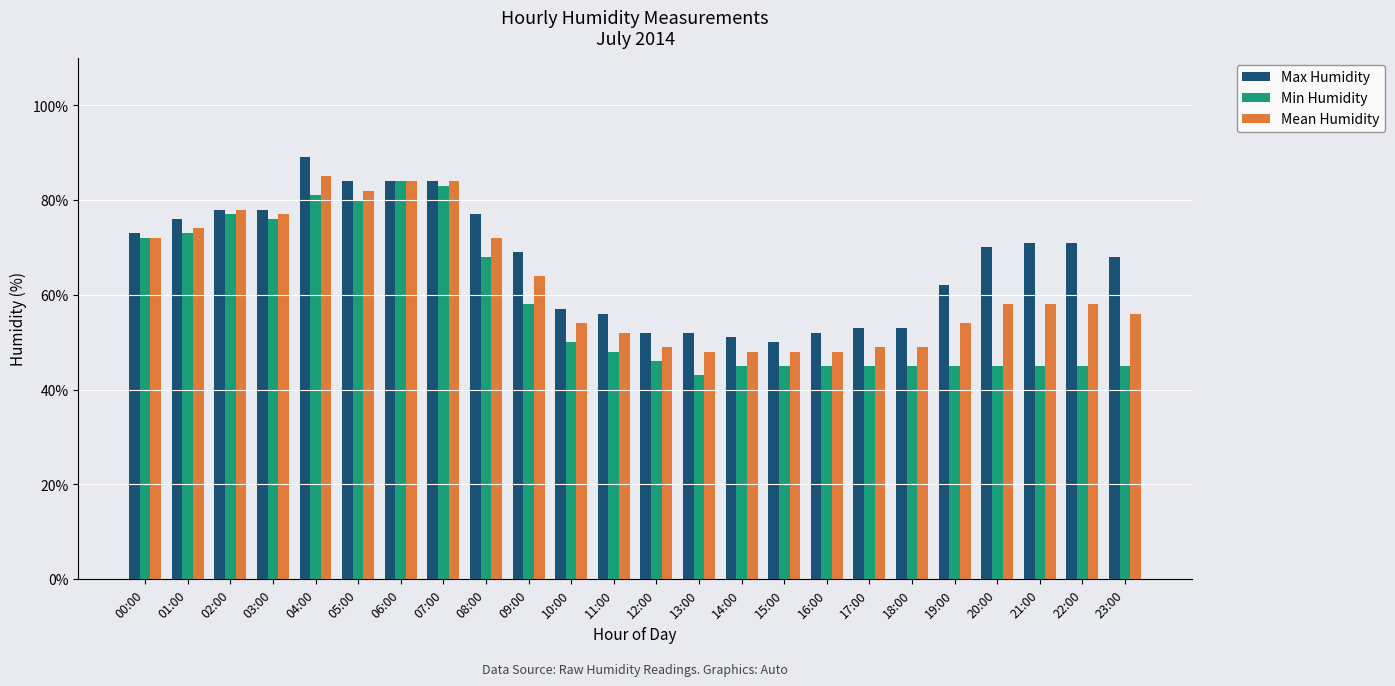

What is the sum of all Mean Humidity values?

1501